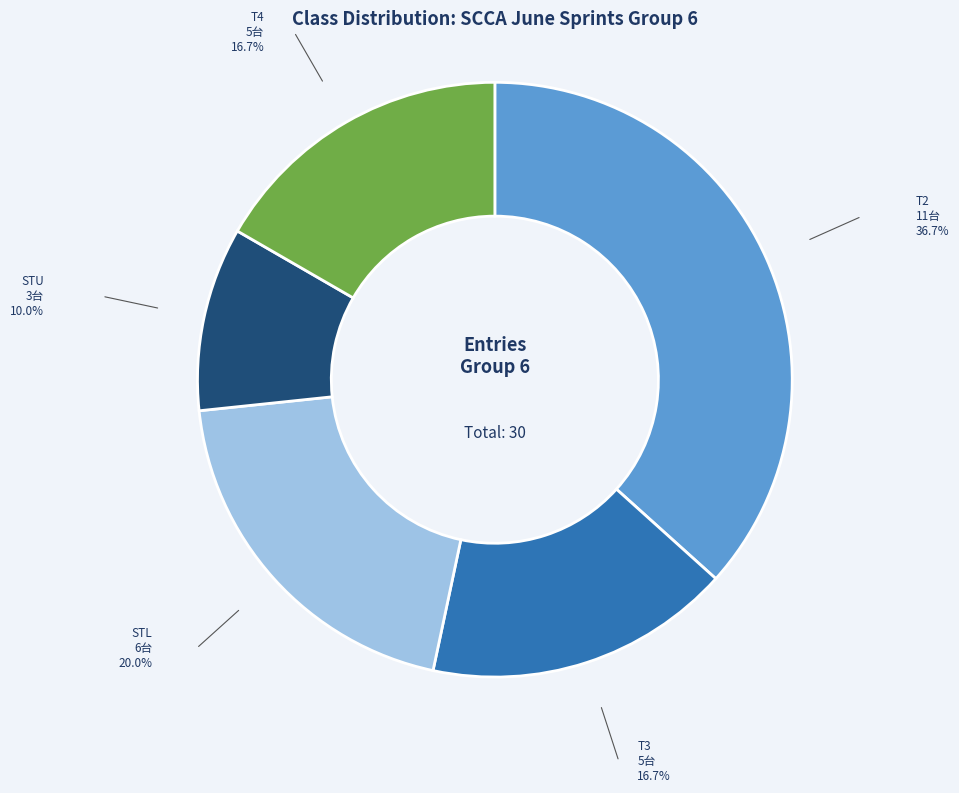

How many segments does this pie chart have?

5